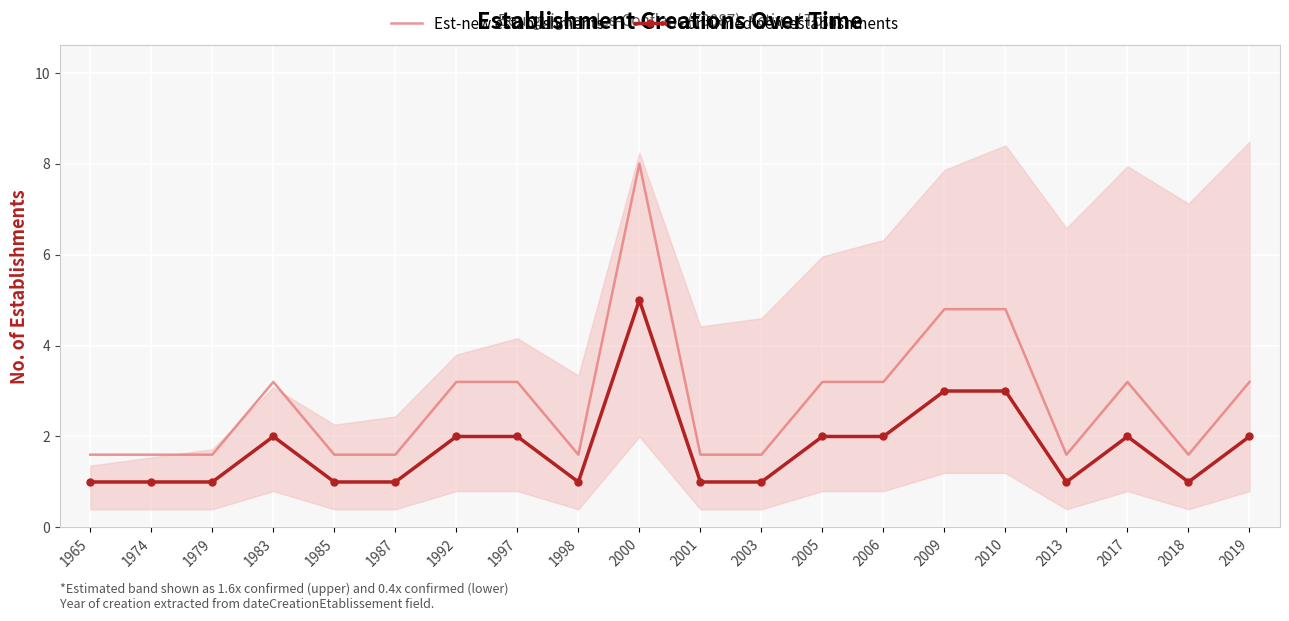

Reading left to right, list all the values displayed in this chart.

Est-new establishments: 1965=1.6	1974=1.6	1979=1.6	1983=3.2	1985=1.6	1987=1.6	1992=3.2	1997=3.2	1998=1.6	2000=8.0	2001=1.6	2003=1.6	2005=3.2	2006=3.2	2009=4.8	2010=4.8	2013=1.6	2017=3.2	2018=1.6	2019=3.2
Confirmed new establishments: 1965=1.0	1974=1.0	1979=1.0	1983=2.0	1985=1.0	1987=1.0	1992=2.0	1997=2.0	1998=1.0	2000=5.0	2001=1.0	2003=1.0	2005=2.0	2006=2.0	2009=3.0	2010=3.0	2013=1.0	2017=2.0	2018=1.0	2019=2.0